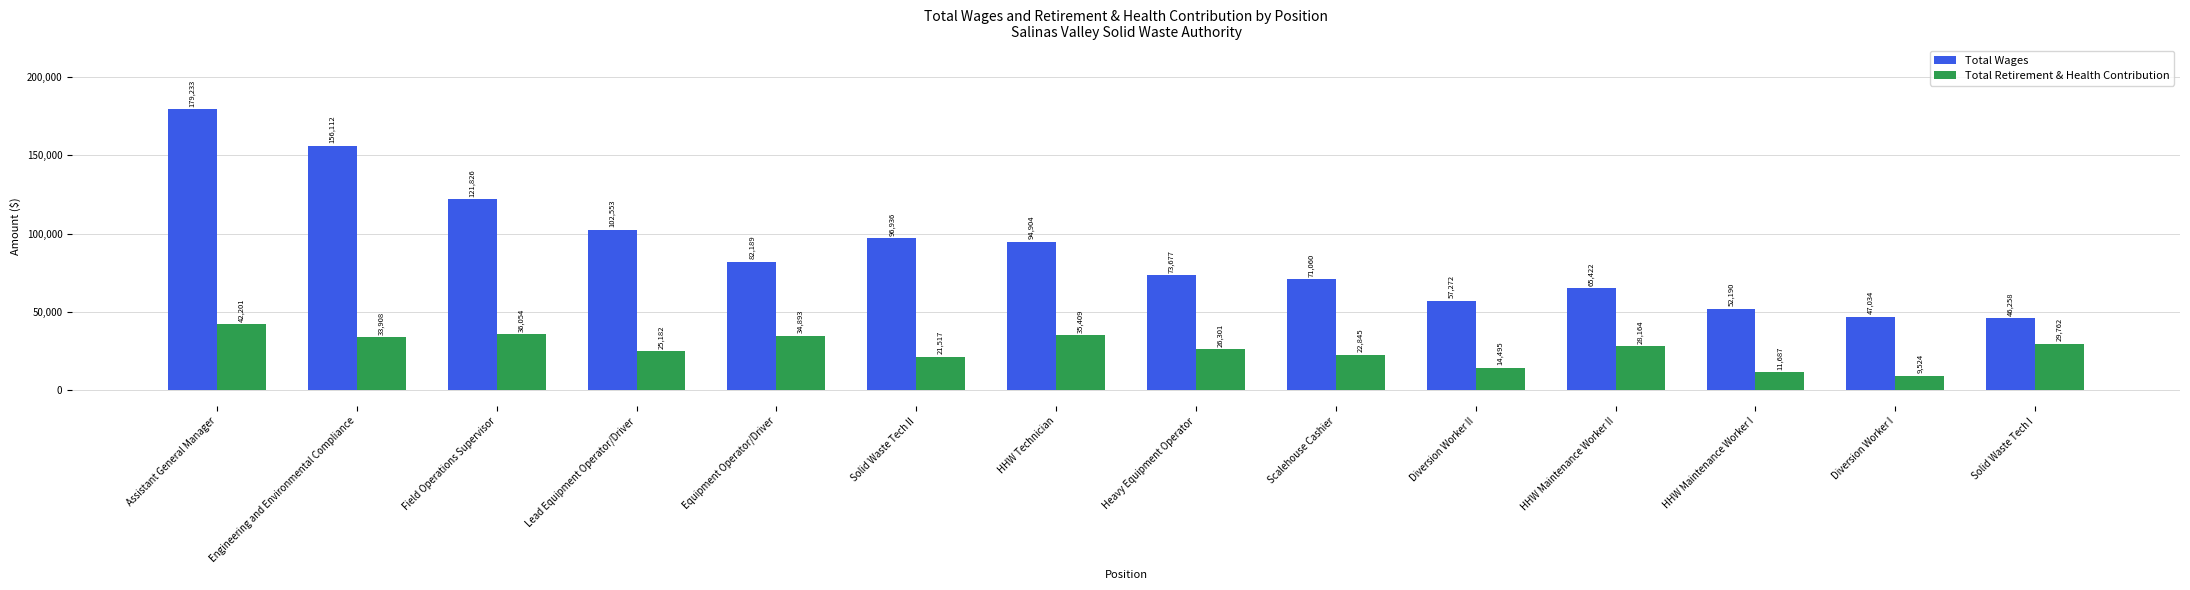

At Solid Waste Tech II, list the series in order from smallest to largest.

Total Retirement & Health Contribution, Total Wages